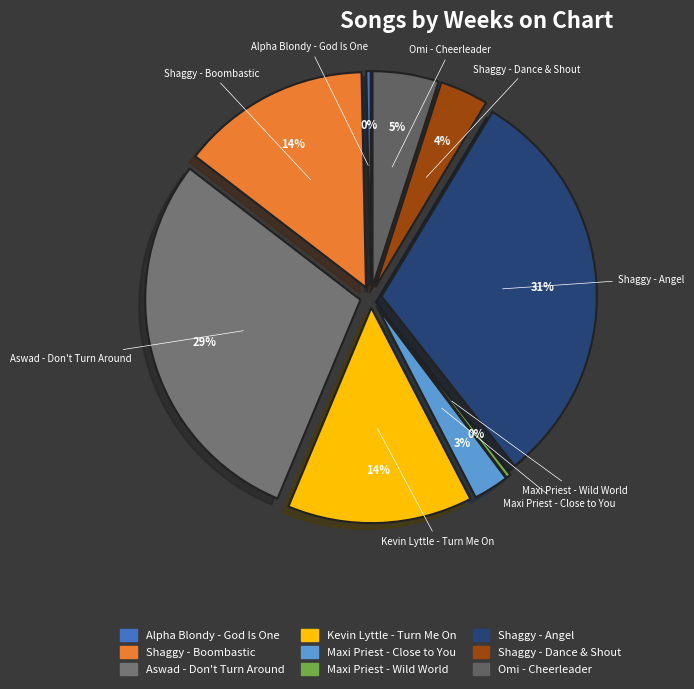

Rank the categories by value from highest to lowest.

Angel (feat. Rayvon), Don't Turn Around, Boombastic, Turn Me On, Cheerleader (Felix Jaehn Remix), Dance & Shout (feat. Pee Wee), Close to You, God Is One (Live), Wild World